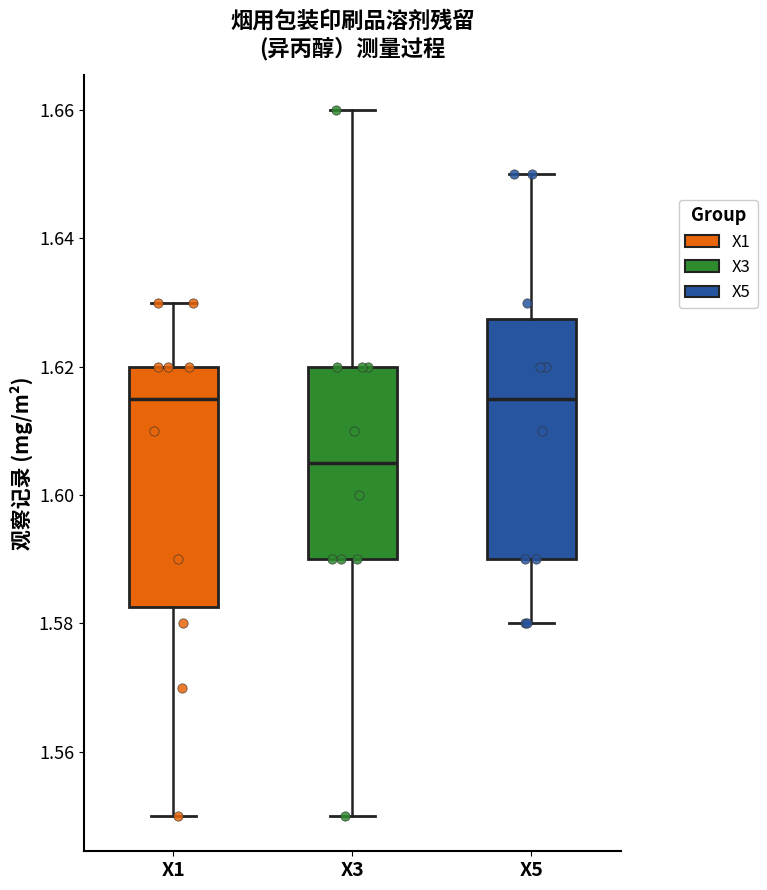

Reading left to right, transcribe this box plot: for each box, give where its median line is, the range the box spans, and where its two whiskers end, as read against the y-axis. The values are not printed on the chart, so give them approximately, as read against the axis.

X1: median 1.616, box 1.582 to 1.620, whiskers 1.550 to 1.630
X3: median 1.606, box 1.590 to 1.620, whiskers 1.550 to 1.660
X5: median 1.616, box 1.590 to 1.628, whiskers 1.580 to 1.650